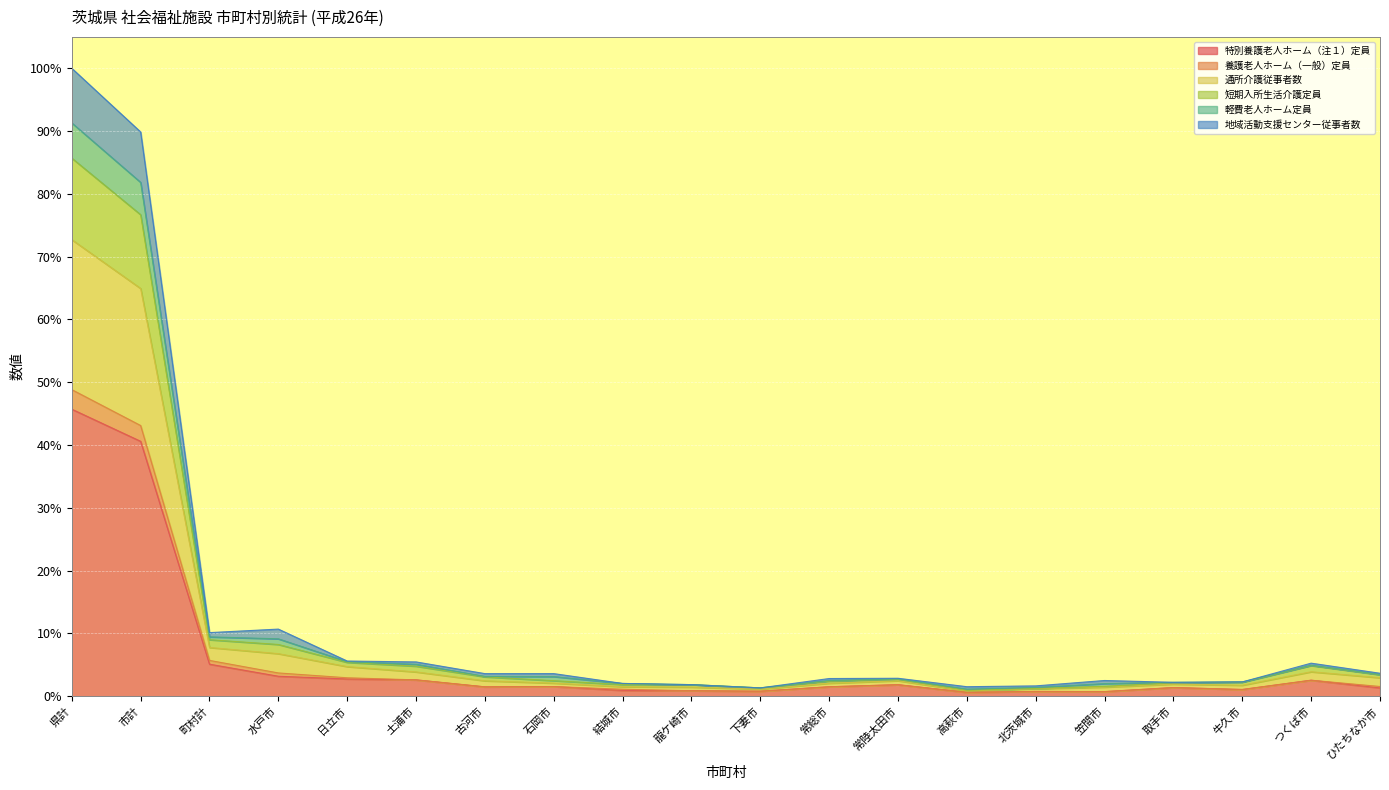

At which category is the sum across all series the highest?

県計